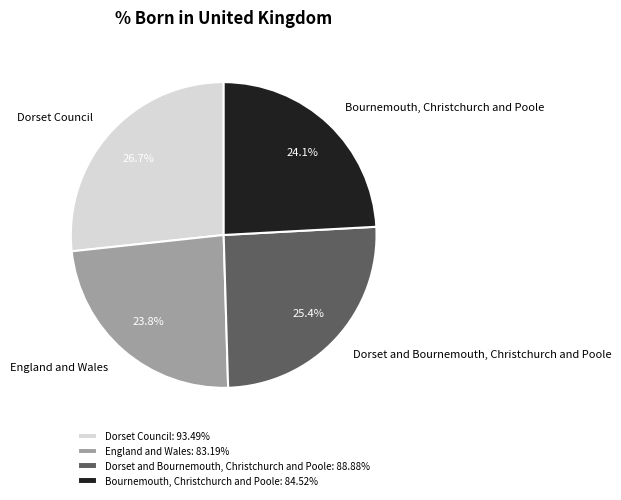

Is it true that England and Wales is 24% of the pie?

True